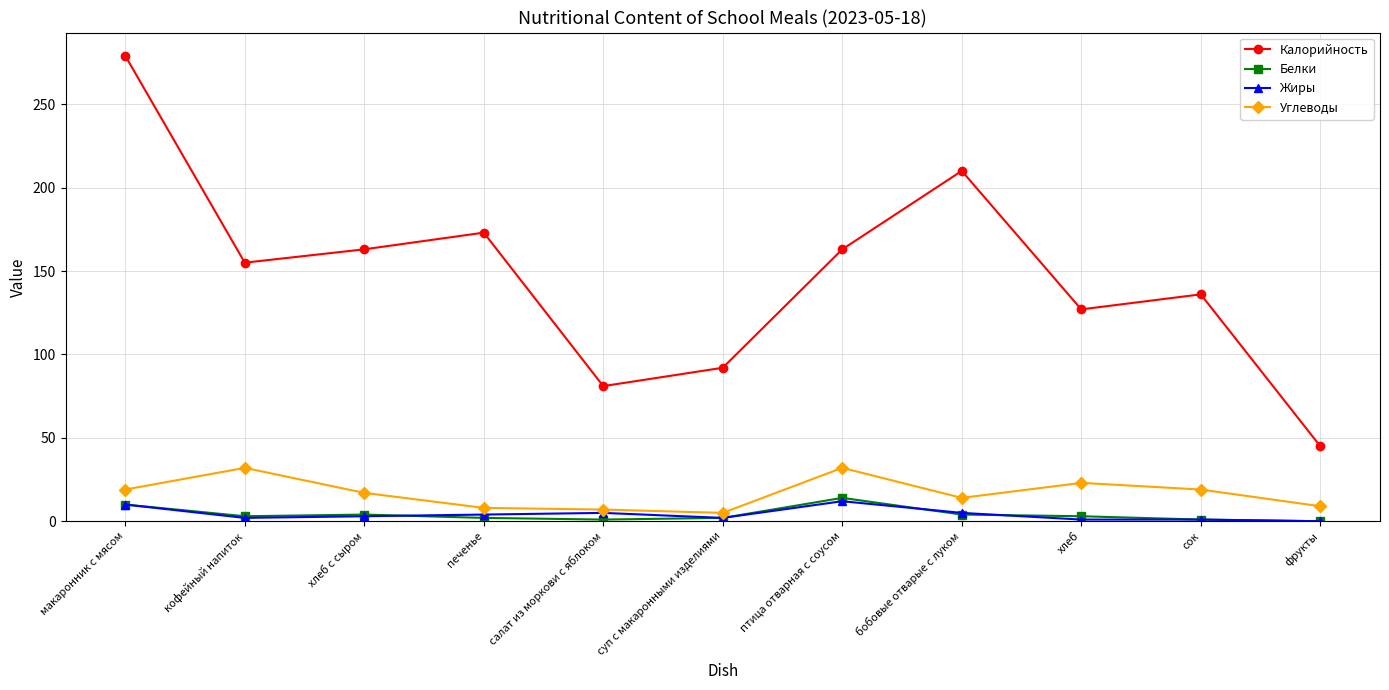

True or false: Жиры has more than 1 interior local peaks.

True